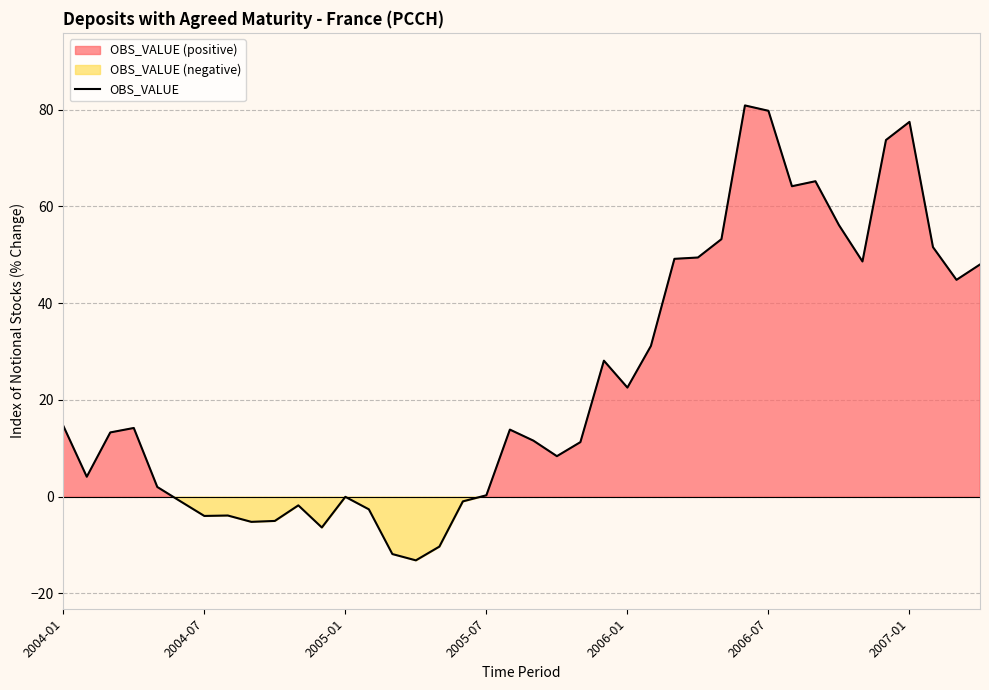

What is the smallest value displayed?

-13.2